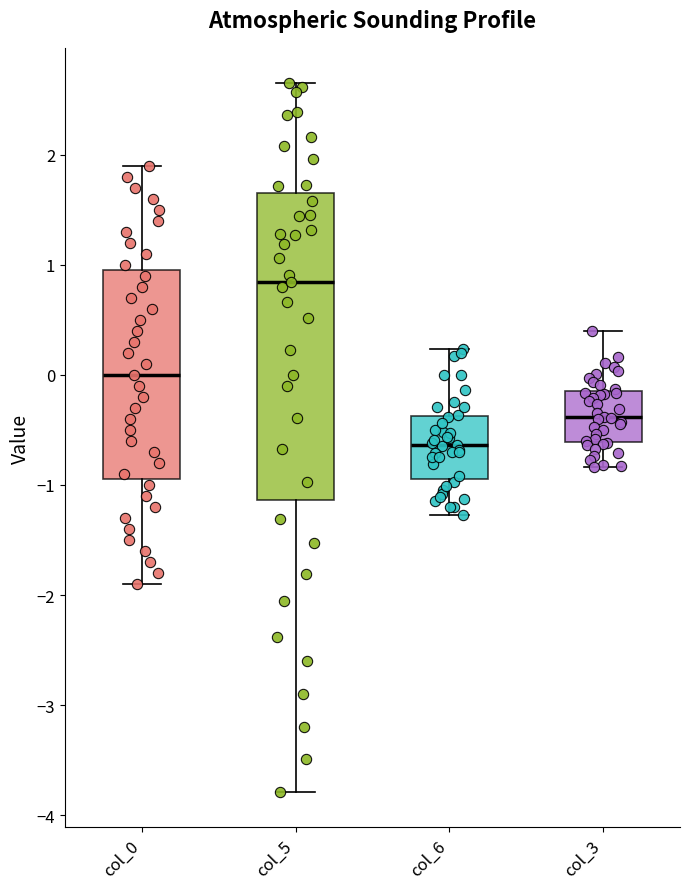

Where is the upper edge of the box for col_3 on the y-axis? The values are not printed on the chart, so give them approximately, as read against the axis.

-0.1